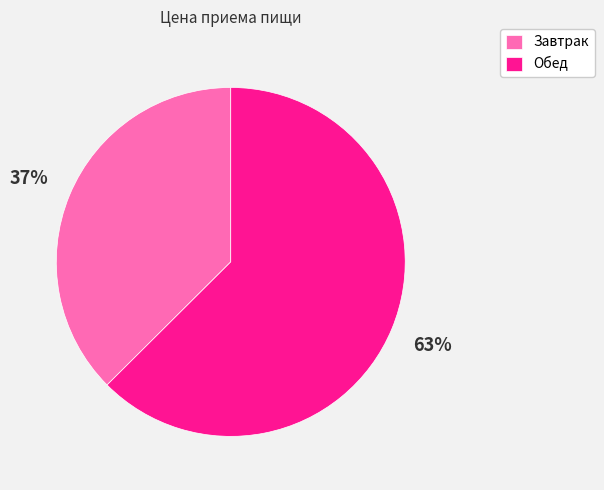

Between Обед and Завтрак, which is larger?

Обед